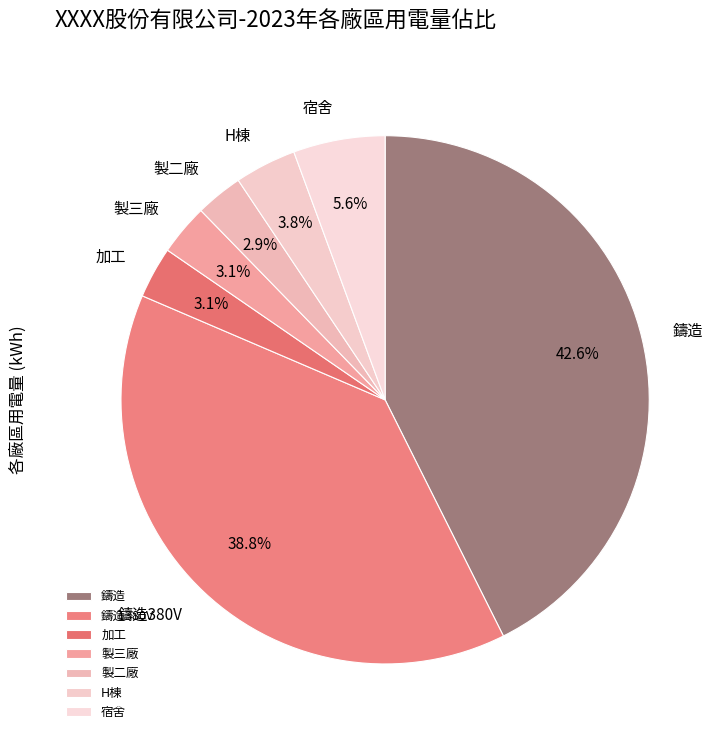

What percentage is the 鑄造380V slice, to the nearest percent?

39%